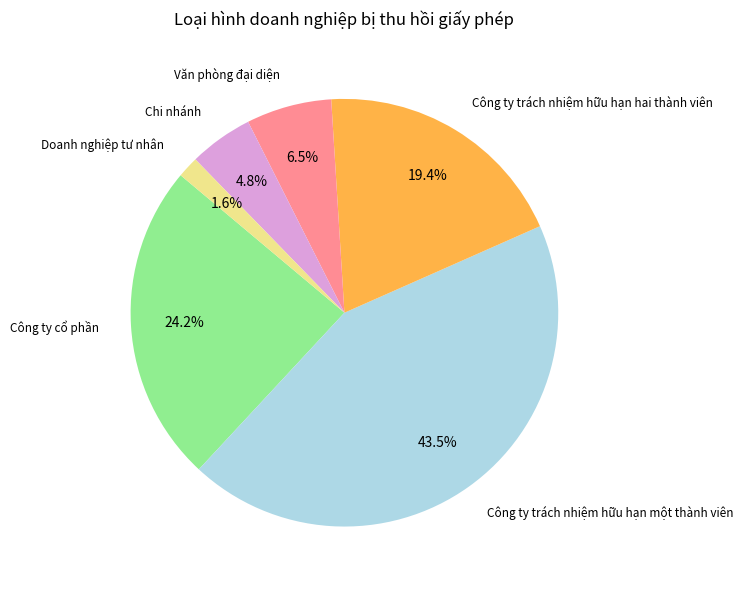

Which slice is the largest?

Công ty trách nhiệm hữu hạn một thành viên